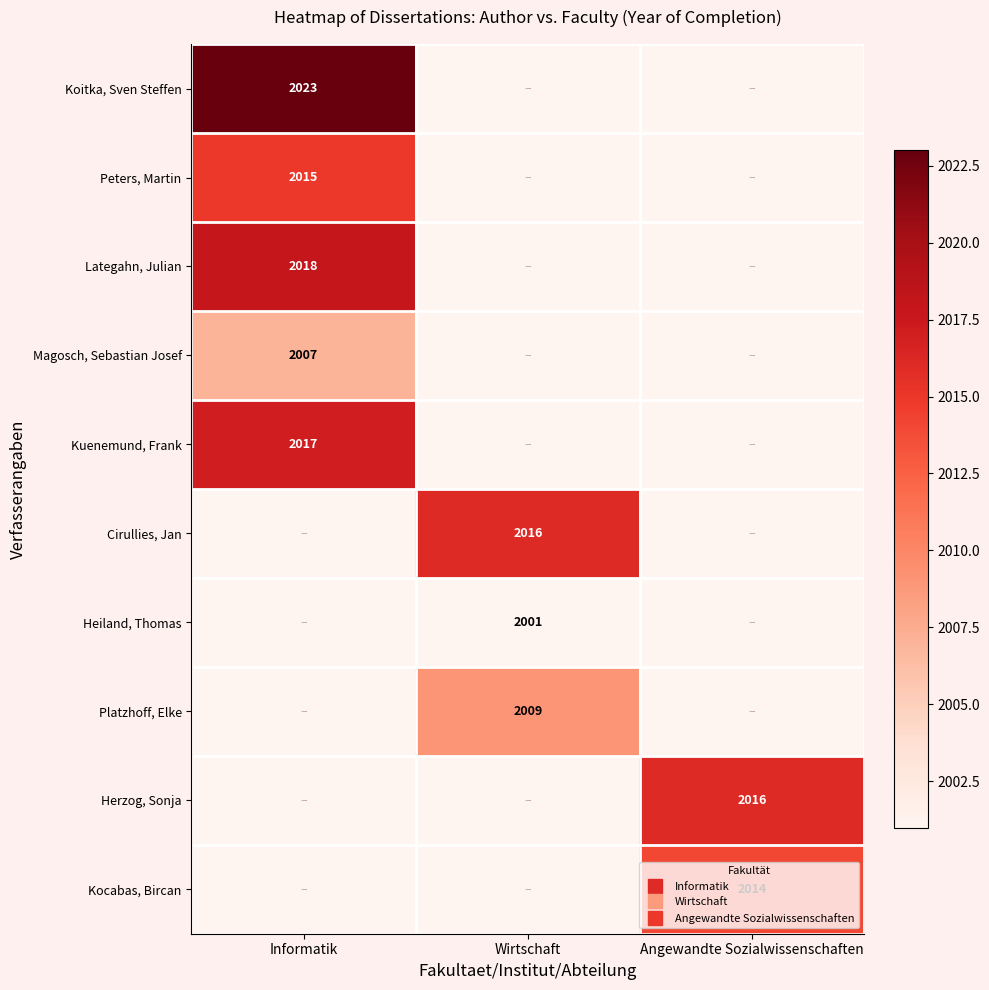

The value of Kuenemund, Frank at Angewandte Sozialwissenschaften is -741. True or false?

False